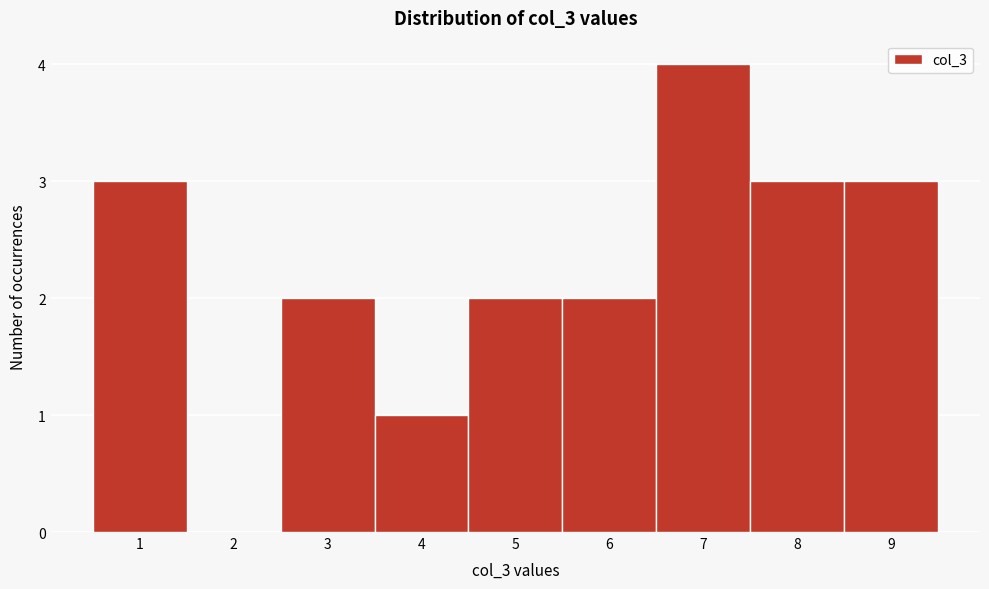

Reading left to right, list every bar in this chart as the range it spans on the x-axis followed by its height. The values are not printed on the chart, so give them approximately, as read against the axis.

0.5 to 1.5: 3
1.5 to 2.5: 0
2.5 to 3.5: 2
3.5 to 4.5: 1
4.5 to 5.5: 2
5.5 to 6.5: 2
6.5 to 7.5: 4
7.5 to 8.5: 3
8.5 to 9.5: 3